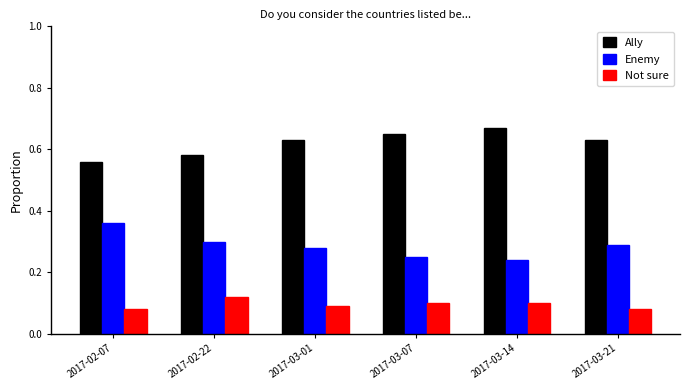

What are all the series names shown in the legend?

Ally, Enemy, Not sure